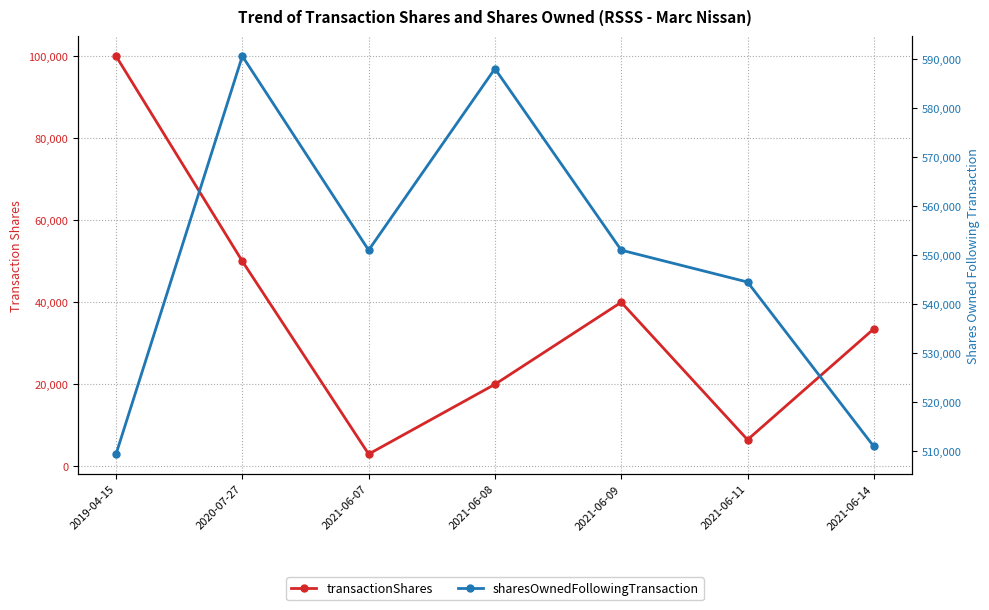

Between 2021-06-08 and 2021-06-11, which is larger?

2021-06-08